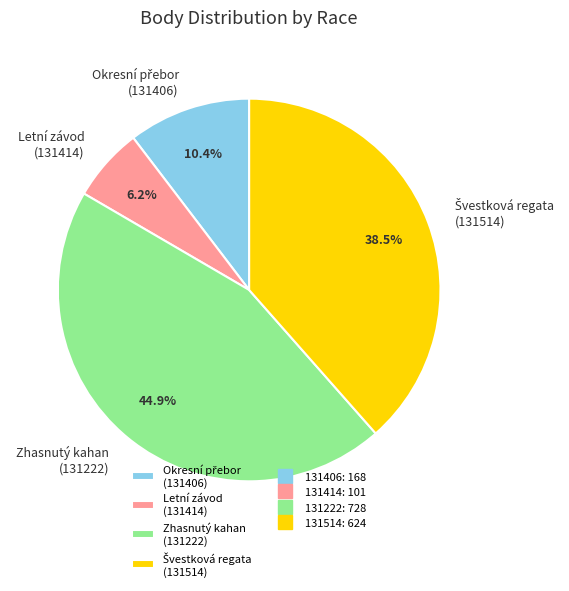

Is there a majority slice in this chart?

No